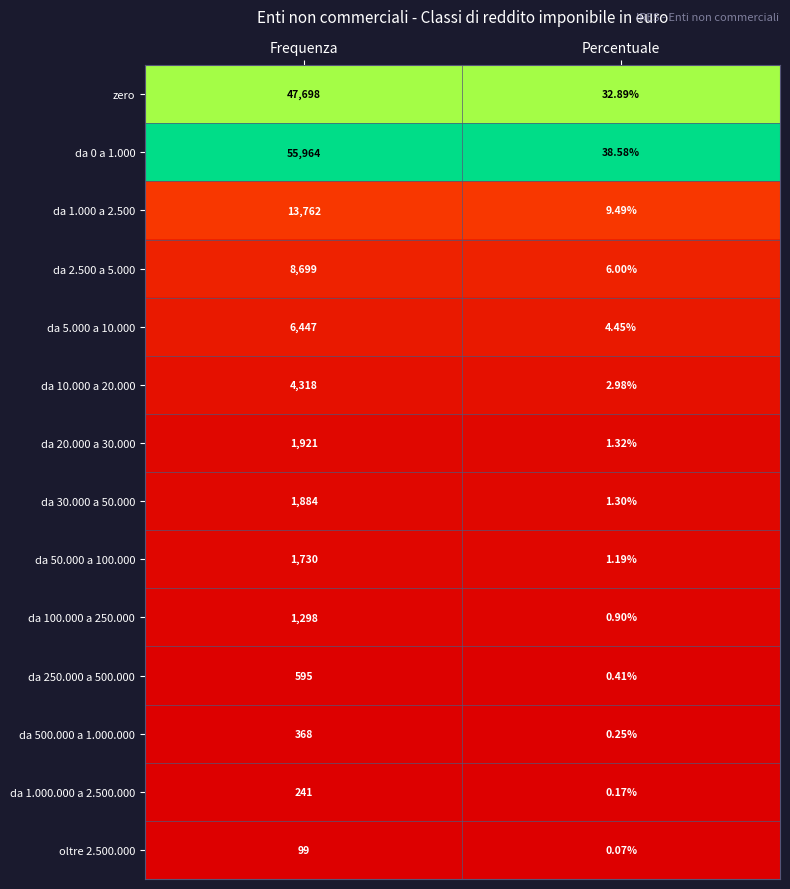

Which category has the lowest value in the da 30.000 a 50.000 series?

Percentuale